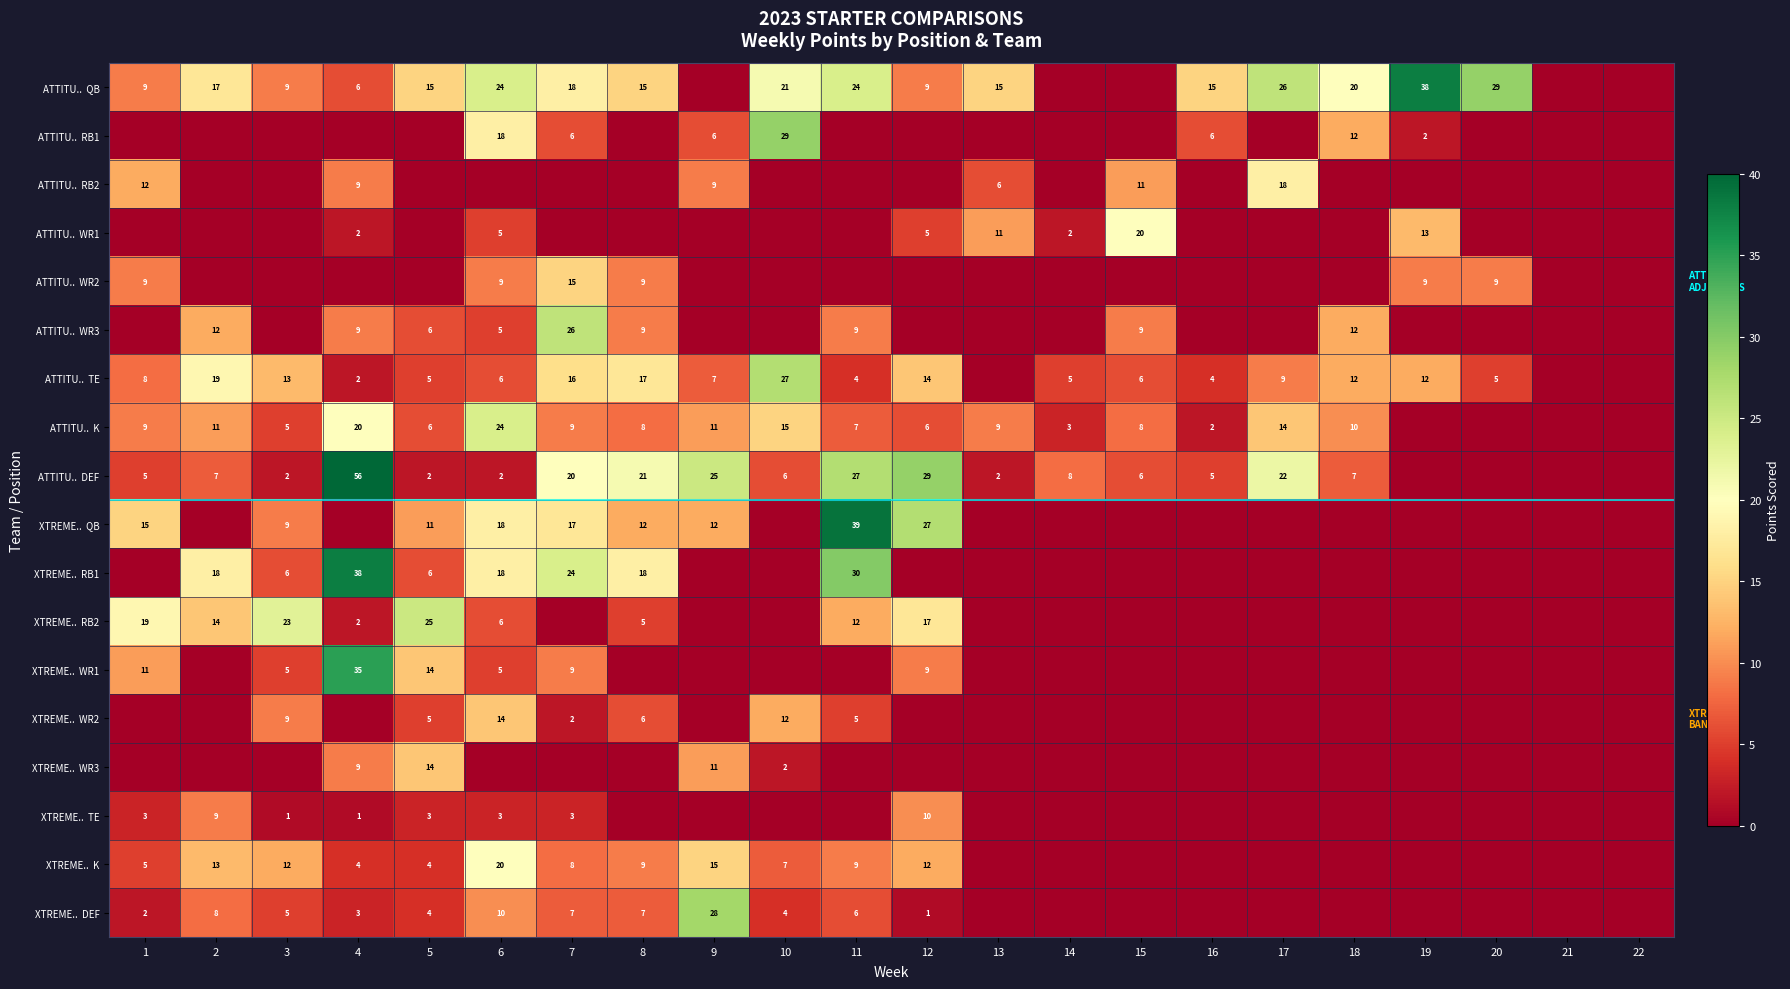

What is the maximum value shown in the chart?

56